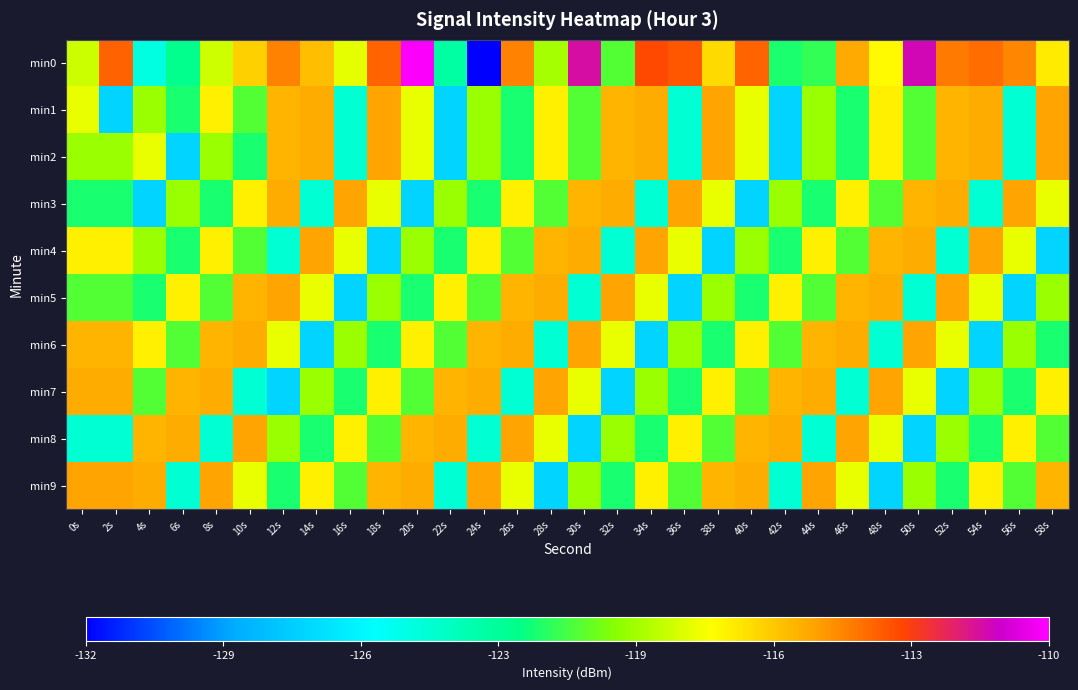

Which series has the largest range (max minus min)?

min0